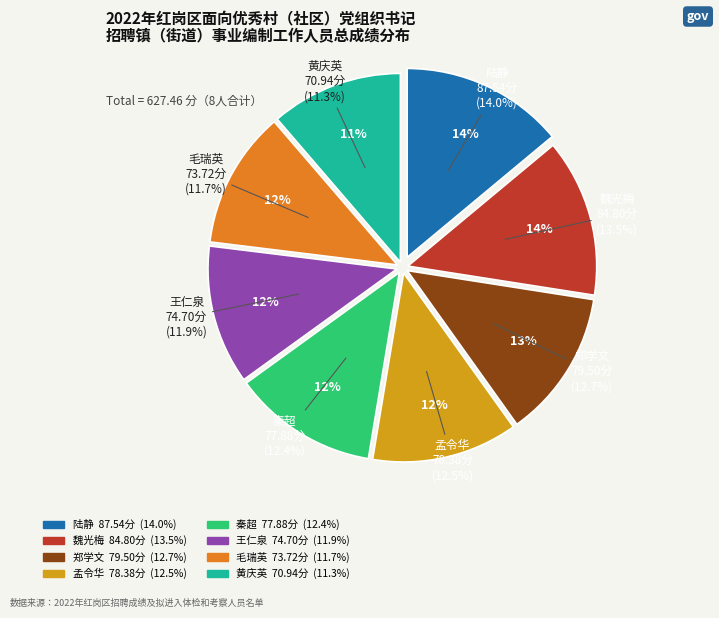

Do 秦超 and 王仁泉 together represent more than half of the pie?

No